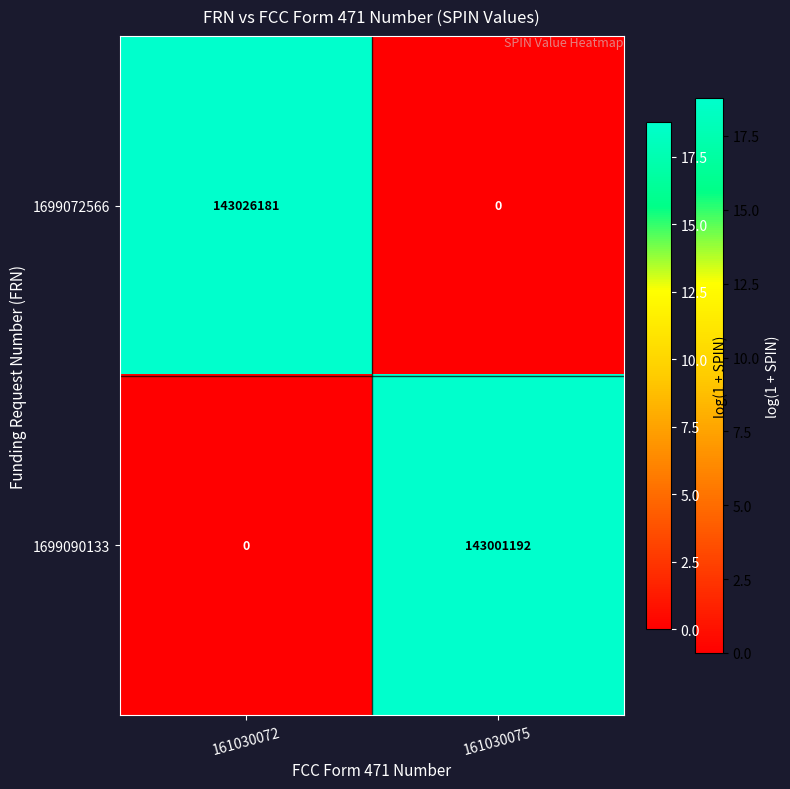

What is the difference between the highest and lowest values at 161030075?

143001192